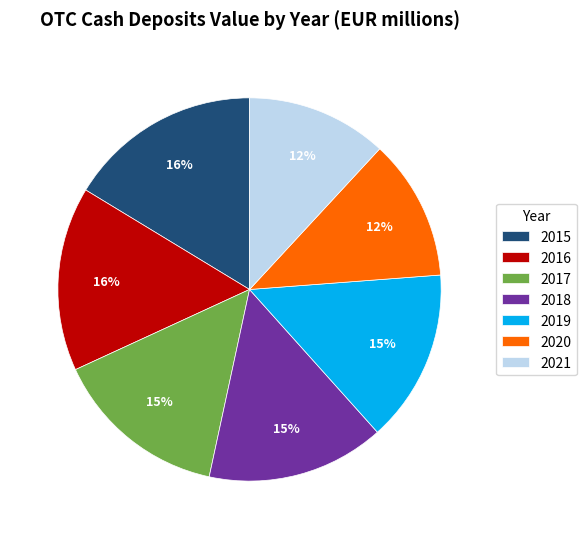

What is the ratio of the value at 2021 to the value at 2019?

0.8